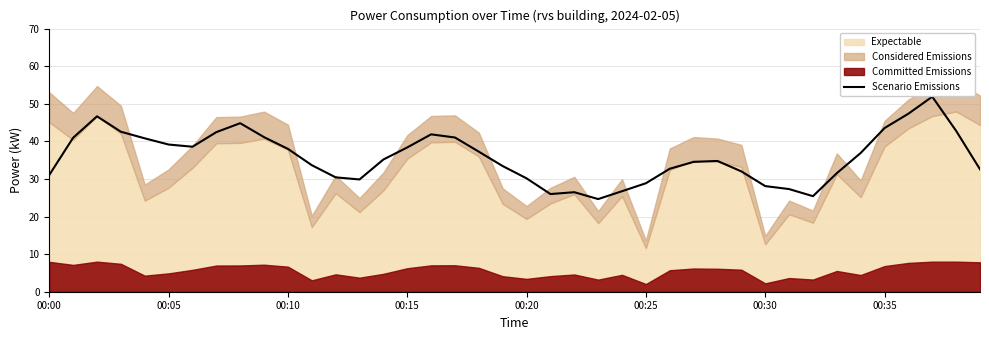

What is the ratio of the value at 36 to the value at 39?

1.5